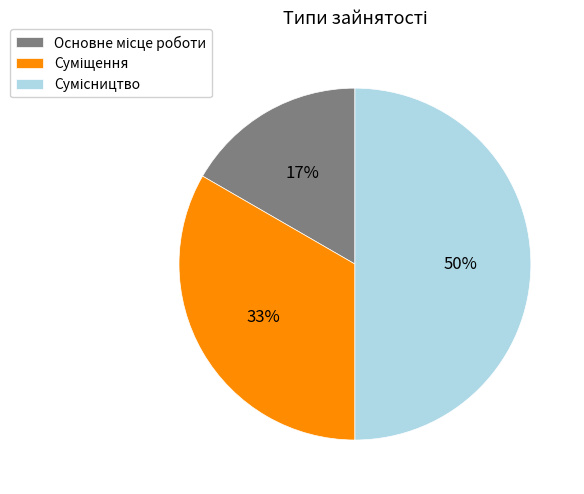

Count the number of slices in the pie.

3